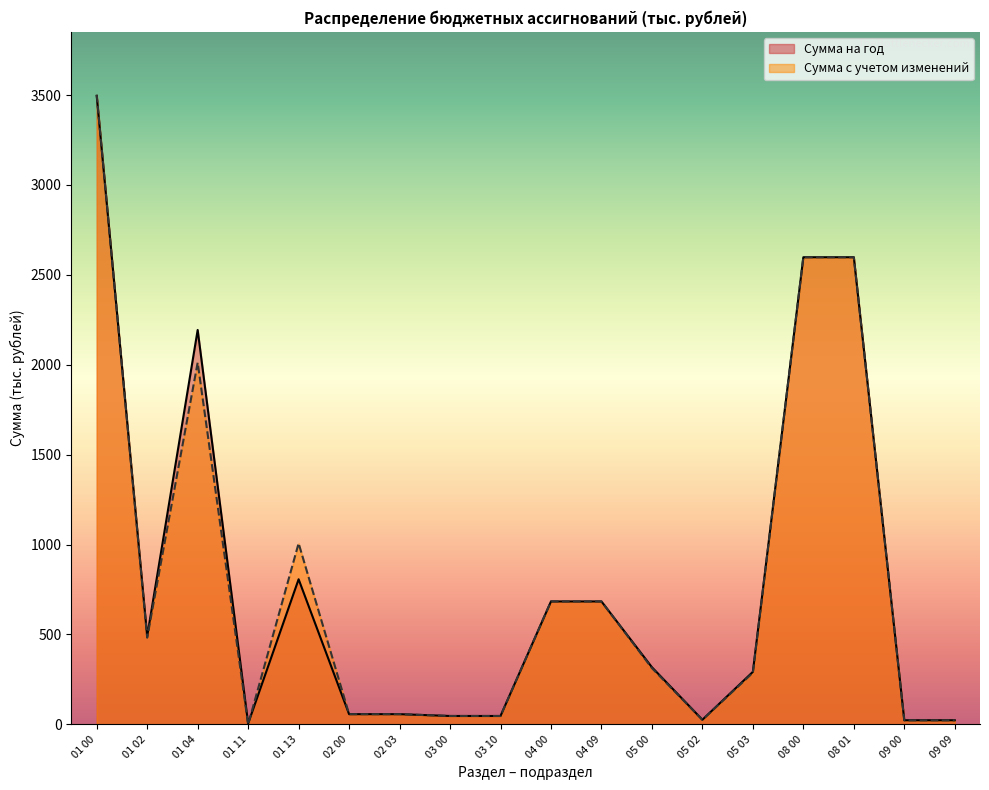

How many lines are shown in the chart?

2